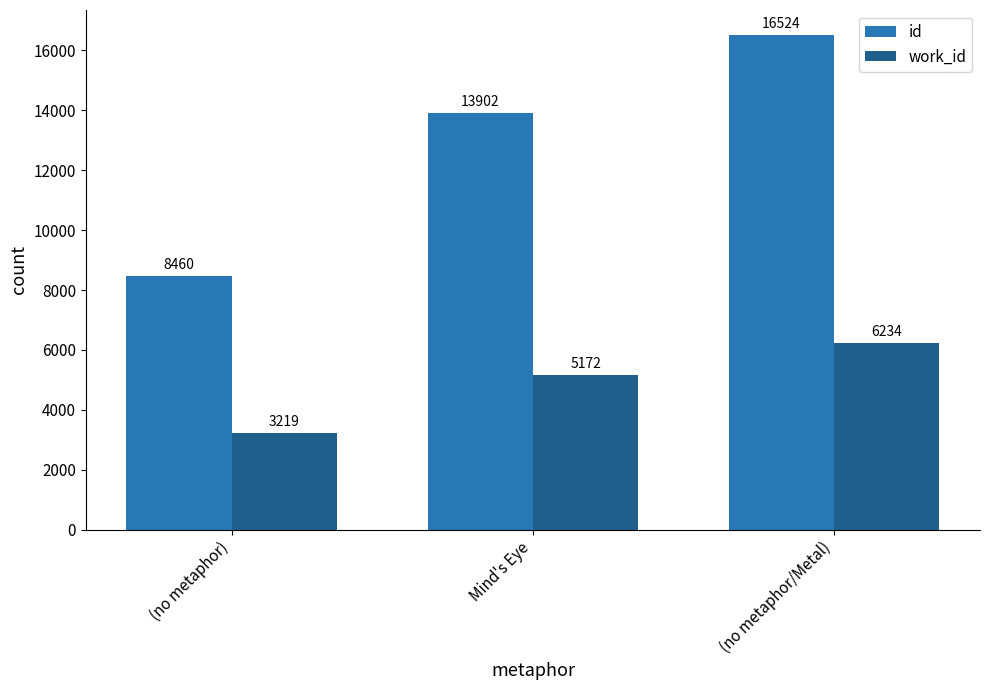

What is the total value across all series at (no metaphor)?

11679